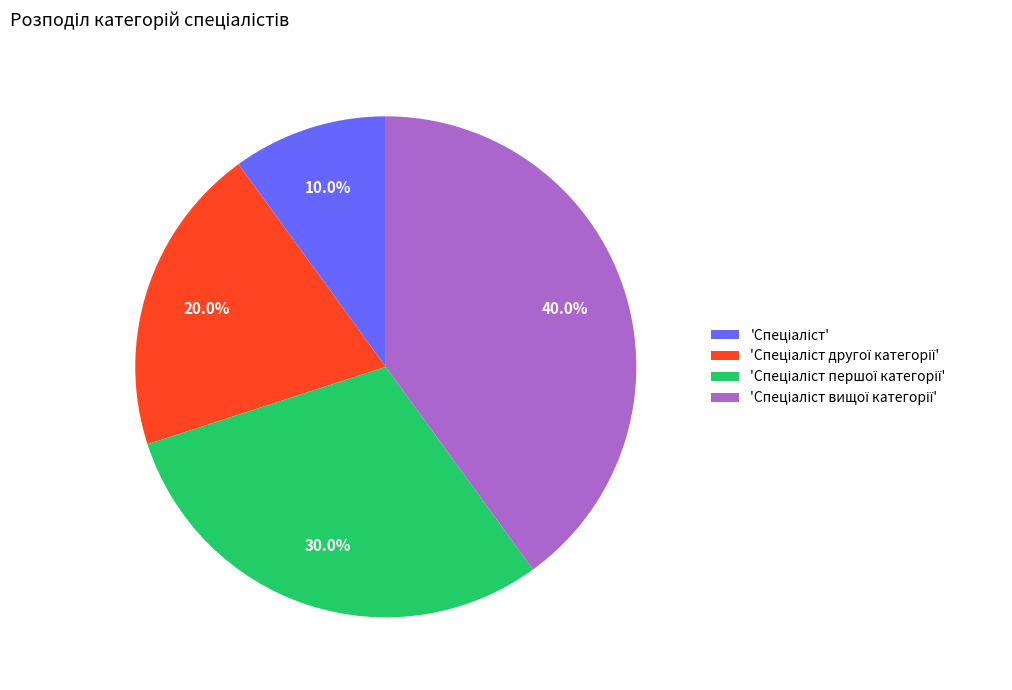

Is there a majority slice in this chart?

No